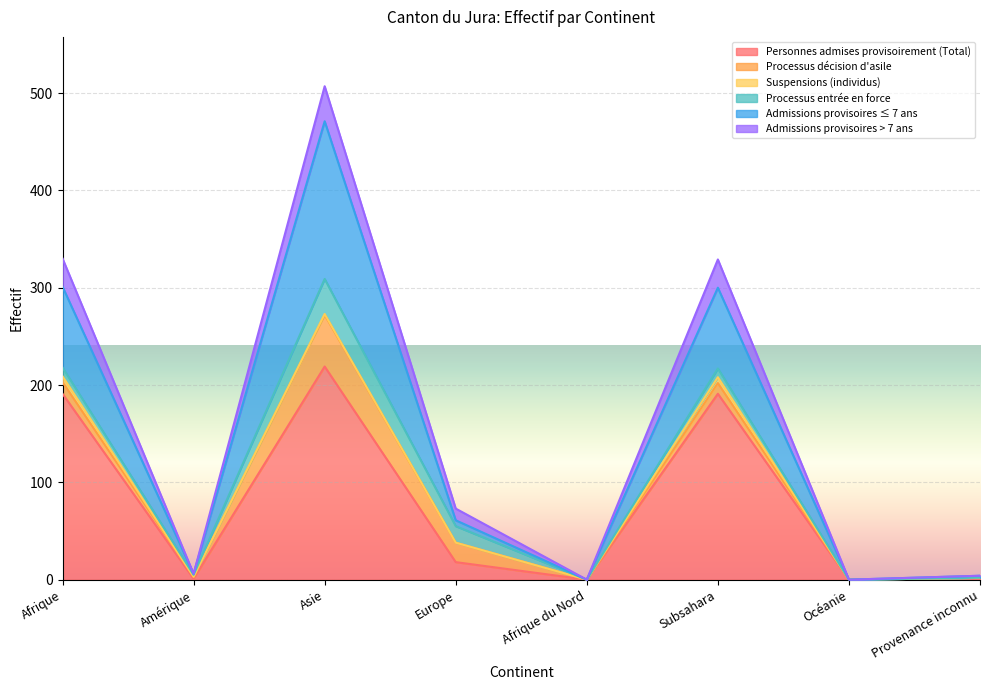

At how many categories does at least one series exceed 81?

3